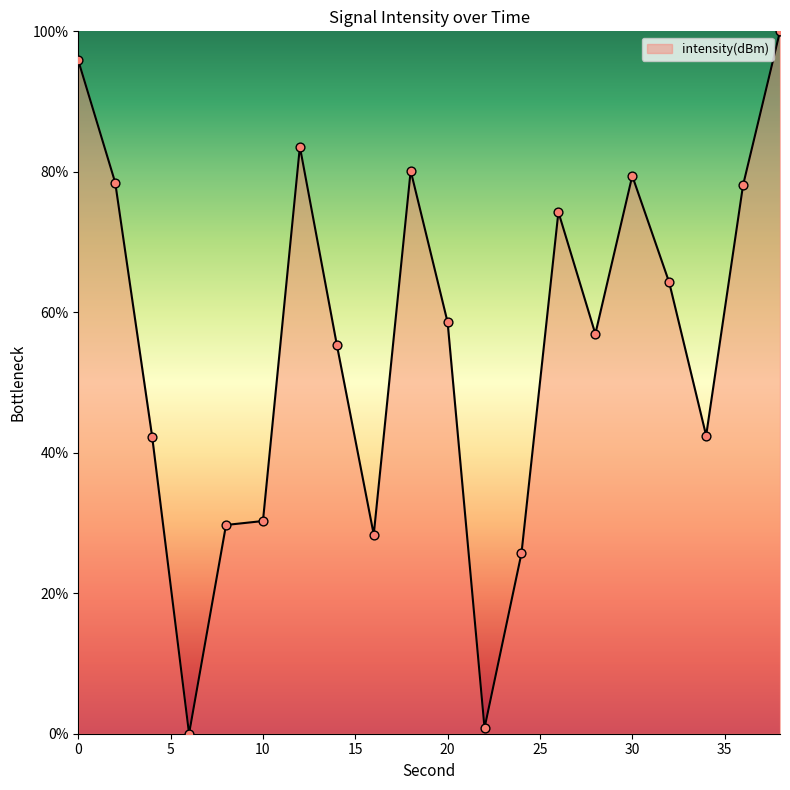

What is the difference between the maximum and minimum values?

100.0